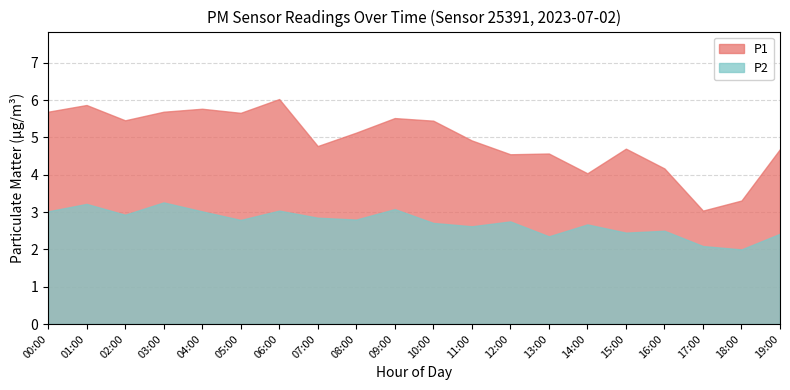

At 04:00, list the series in order from largest to smallest.

P1, P2